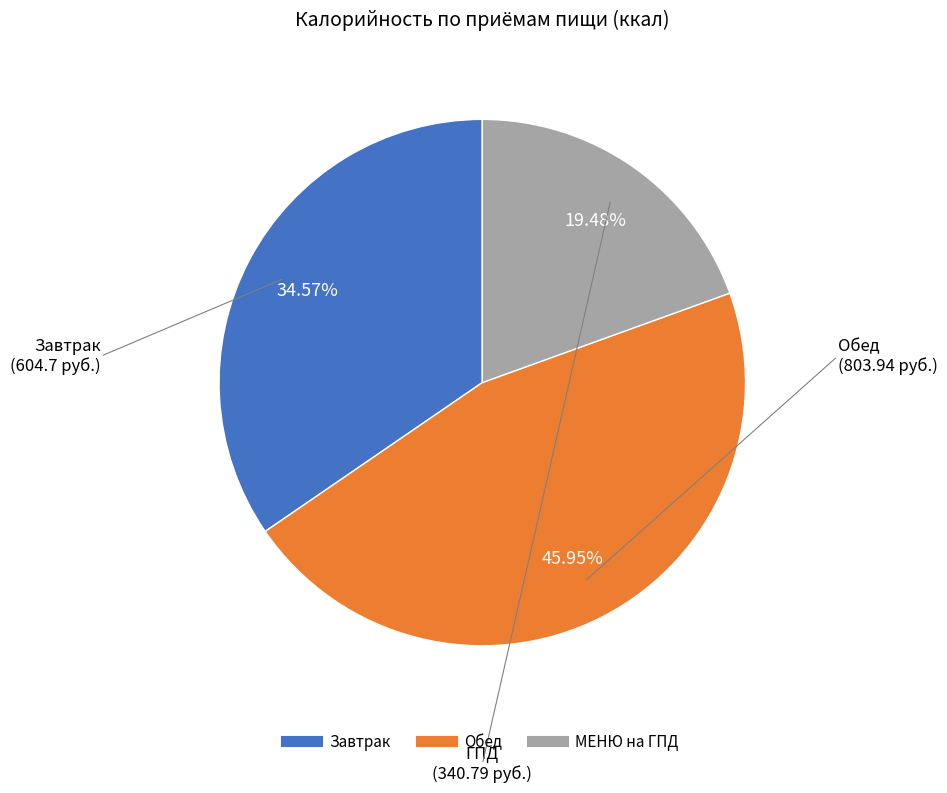

Which has a higher value, МЕНЮ на ГПД or Обед?

Обед